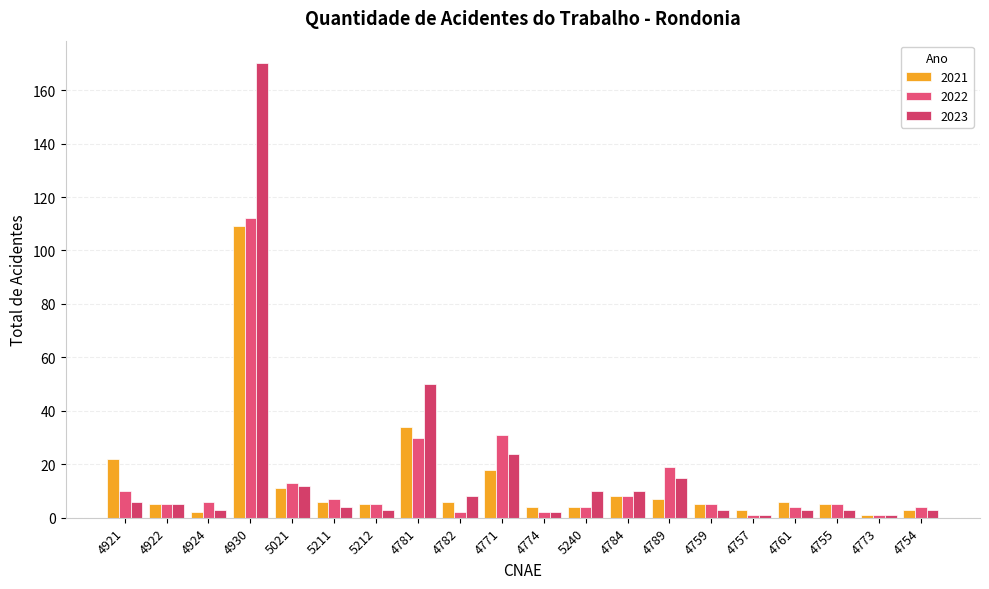

Which series has the largest total across all categories?

2023